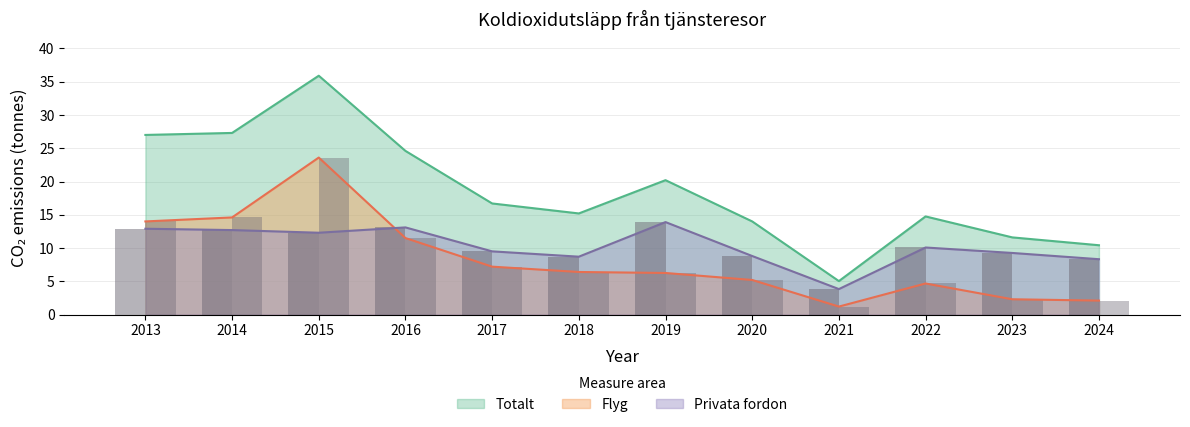

How many data points in Totalt are above 16?

6